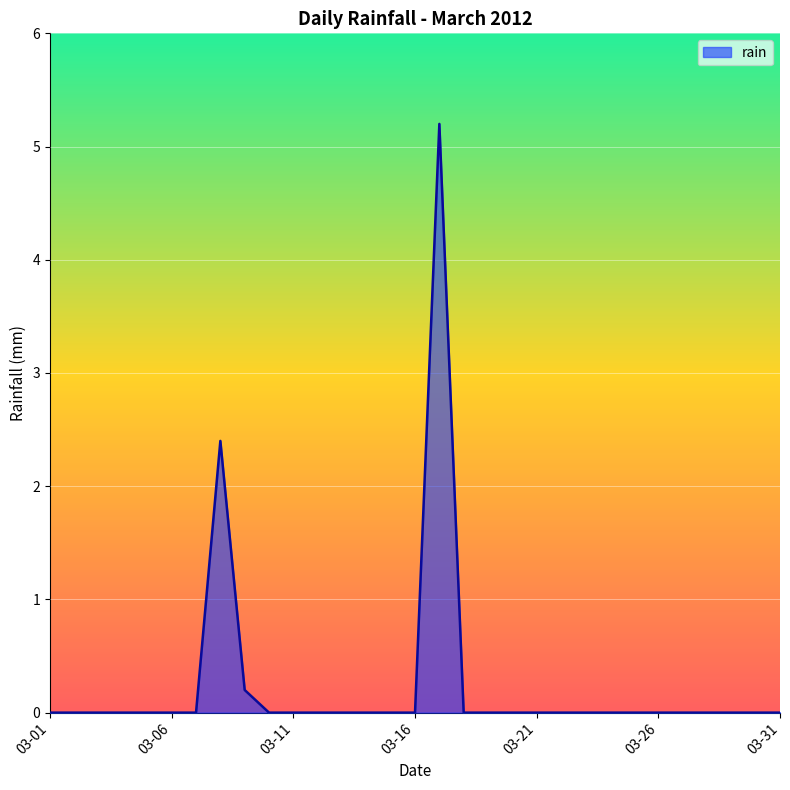

What is the difference between the maximum and minimum values?

5.2